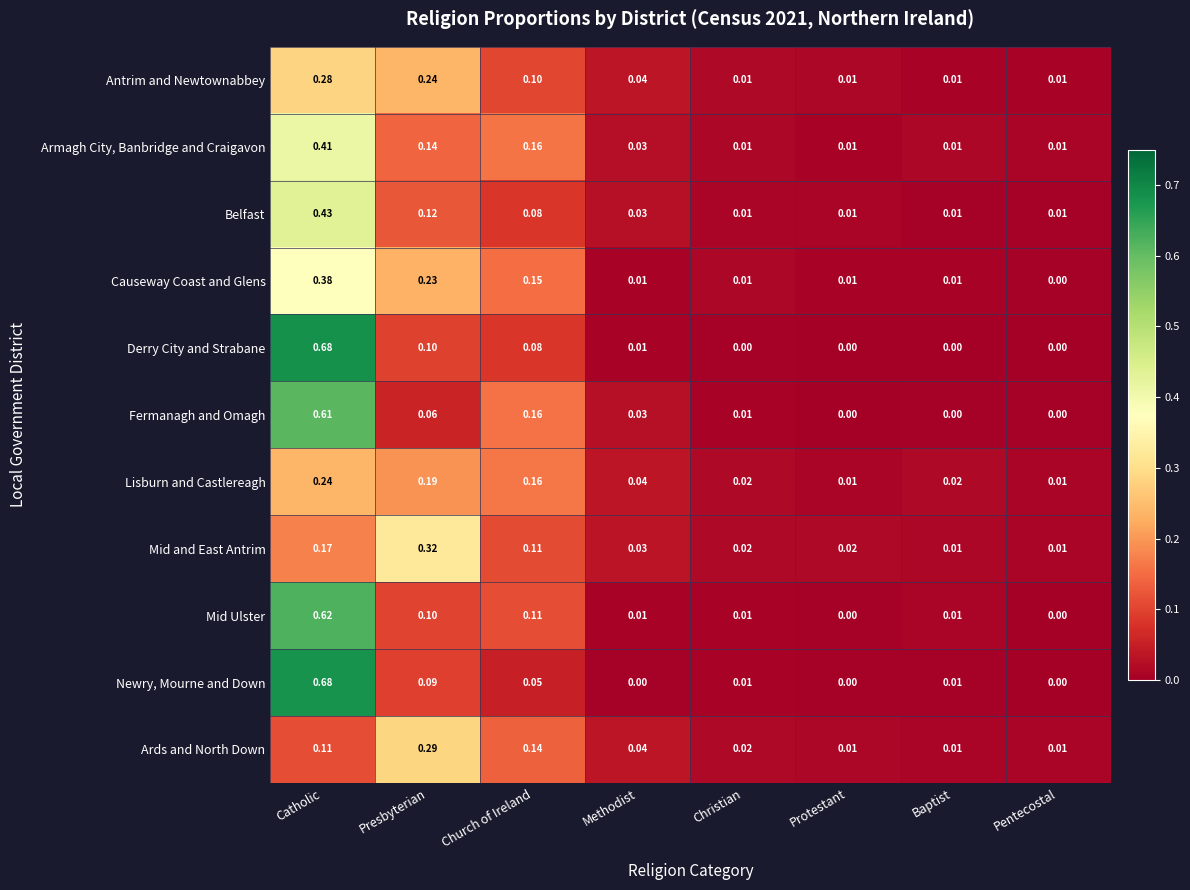

At which category does the chart reach its peak across all series?

Catholic